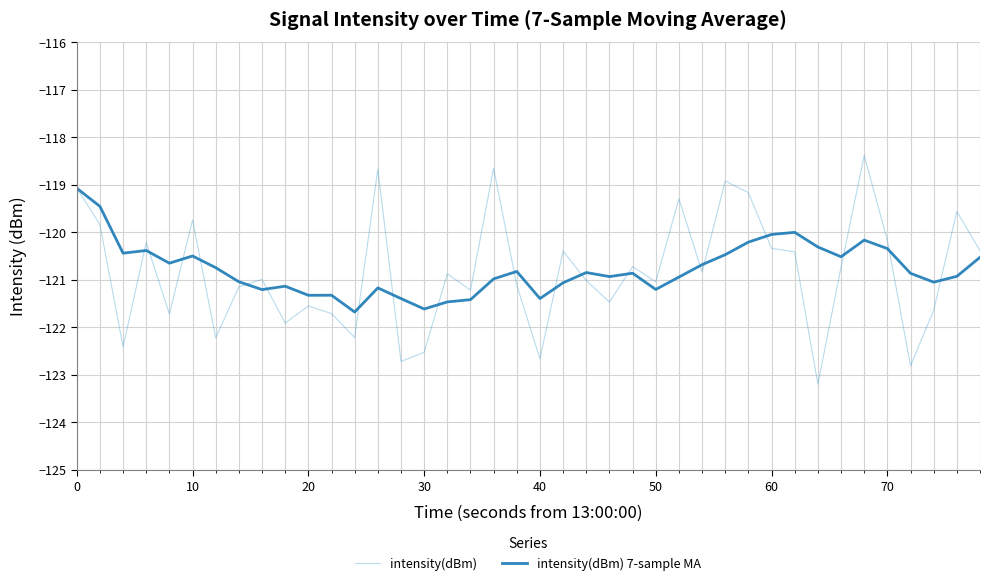

What is the lowest value of the intensity(dBm) 7-sample MA series?

-121.7